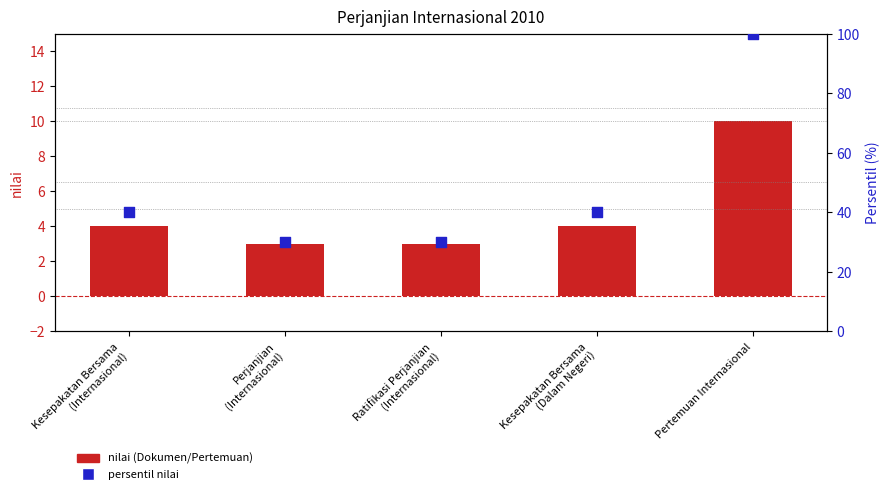

Which series has the largest total across all categories?

persentil nilai